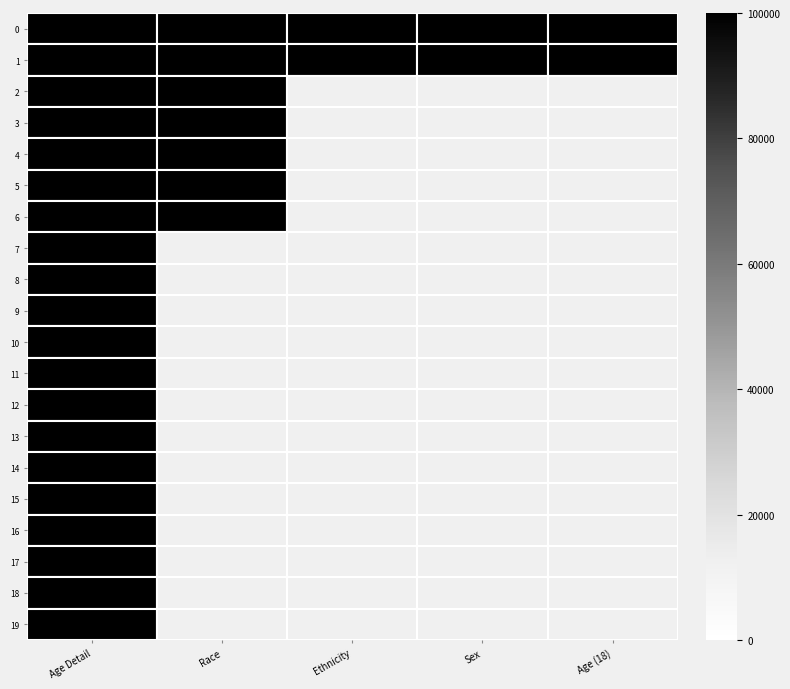

What is the total value across all series at Age Detail?

290190983.0